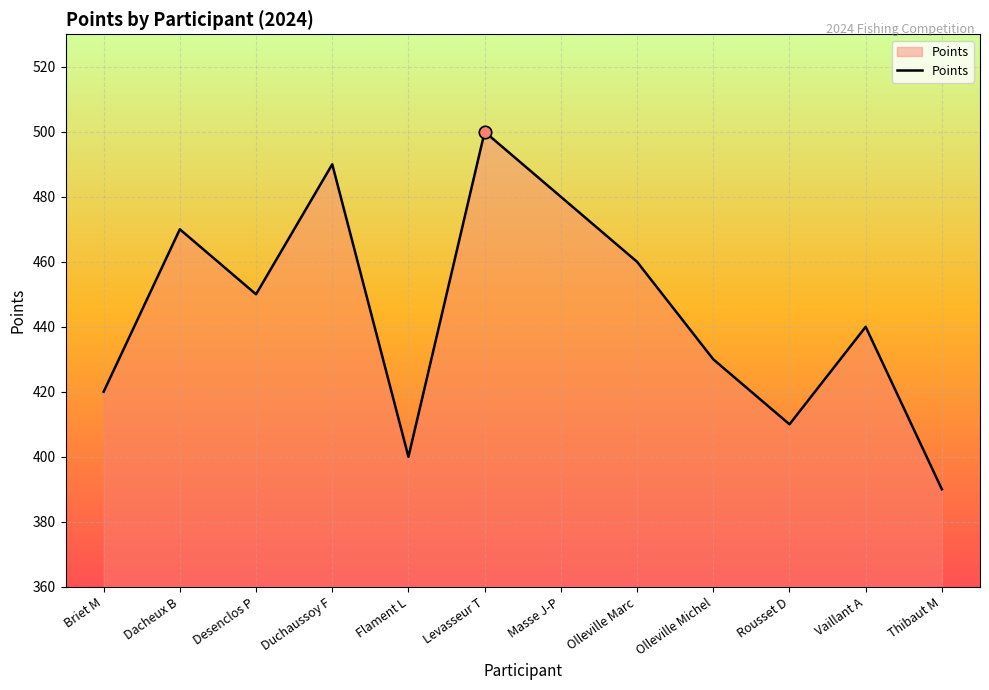

What is the change in value from Levasseur T to Olleville Michel?

-70